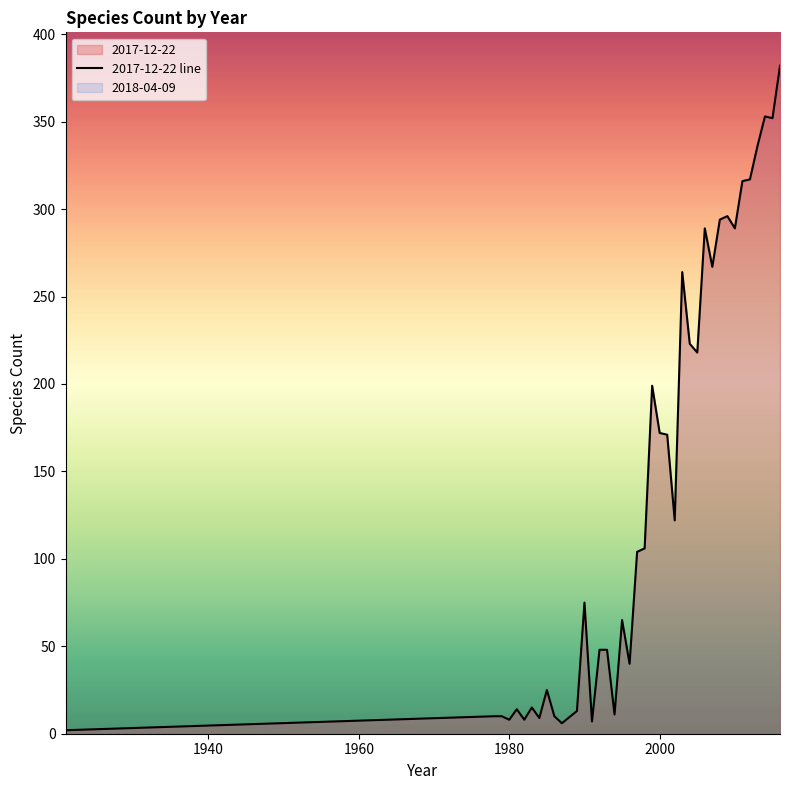

How many lines are shown in the chart?

1